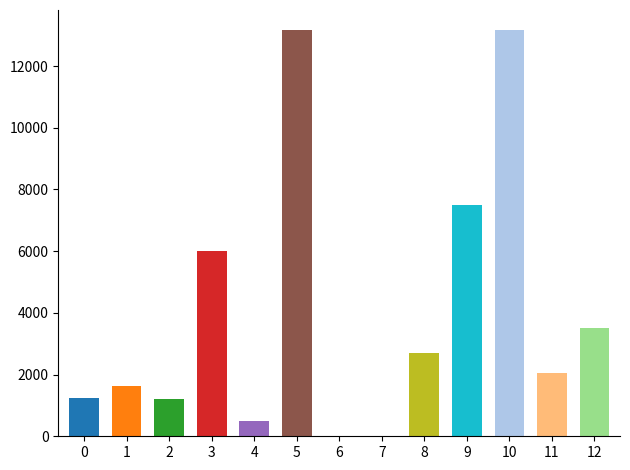

The chart shows a value of 9765 at 3. True or false?

False